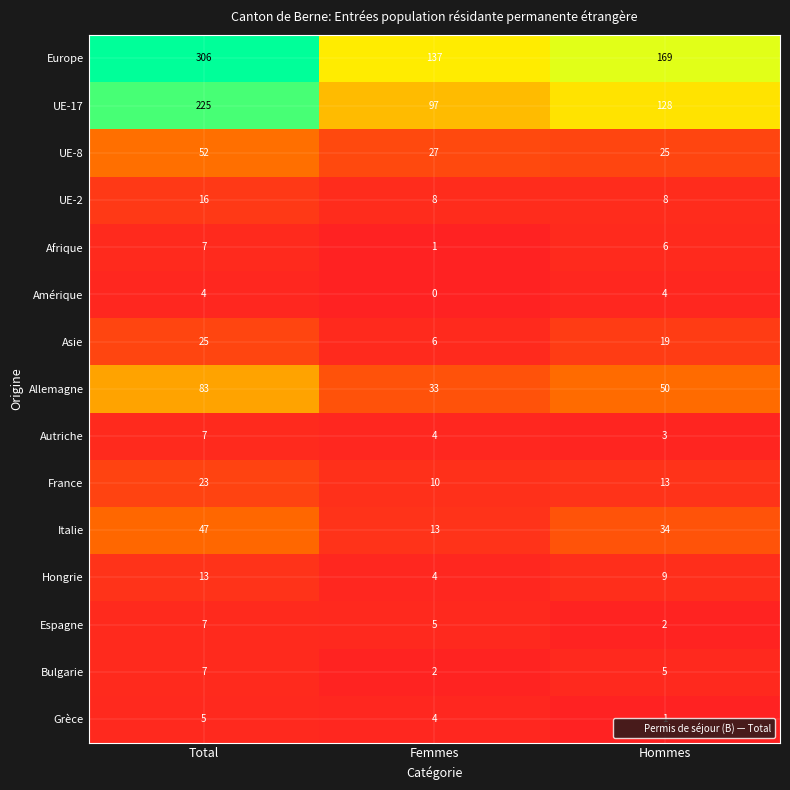

Which series has the largest total across all categories?

Europe